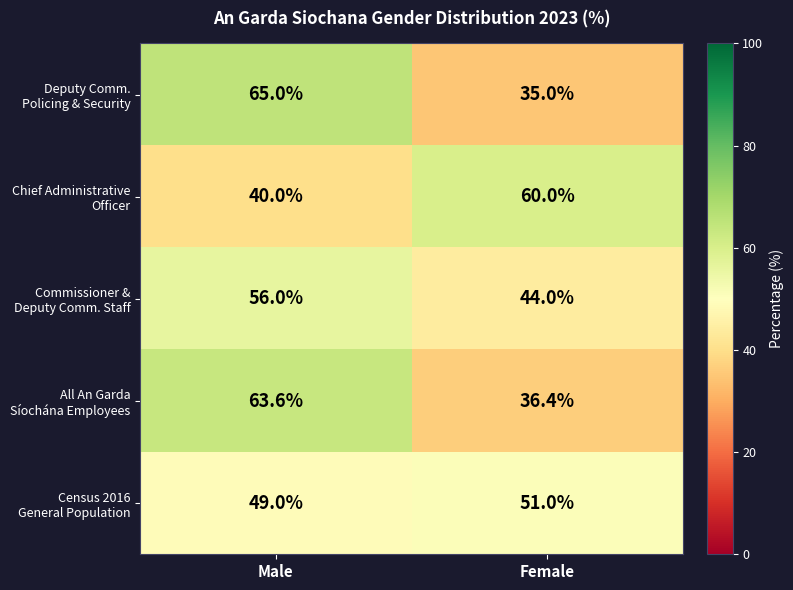

What is the total value across all series at Male?

273.6